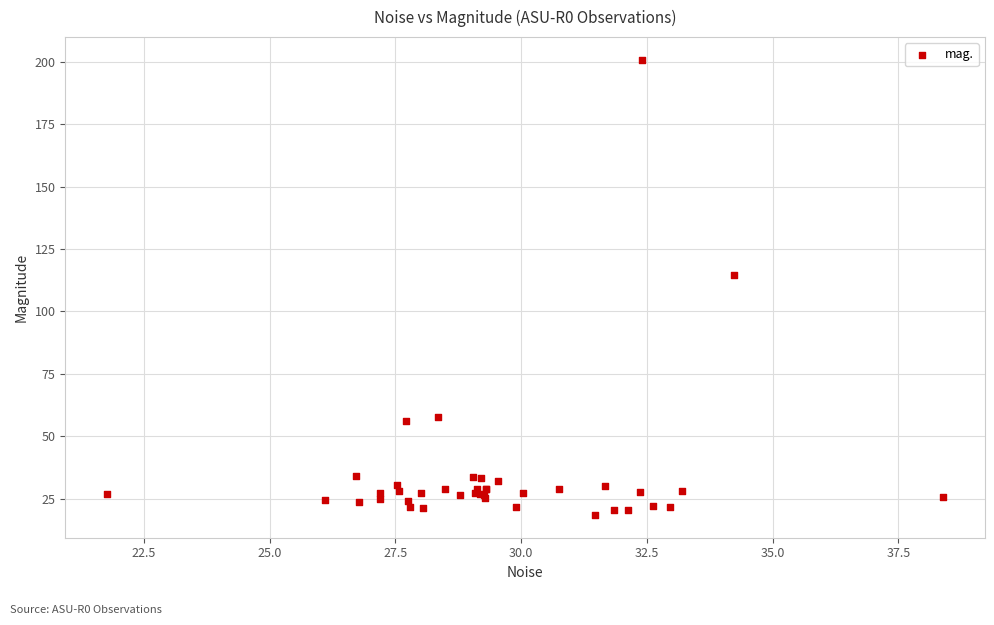

What Y value in the scatter plot is closest to 109?

114.4